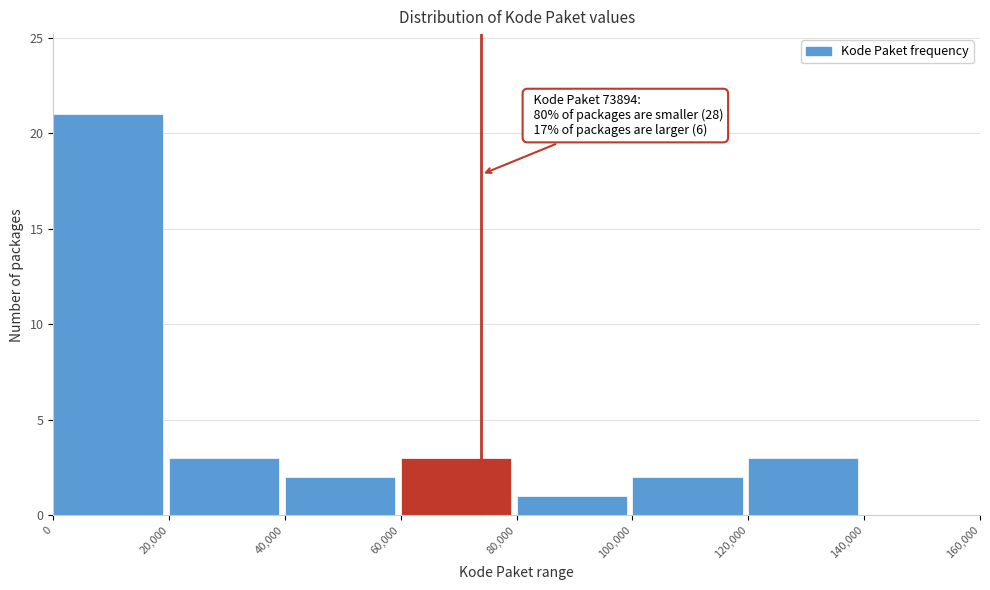

Over which range of the x-axis is the bar tallest?

0 to 20,000